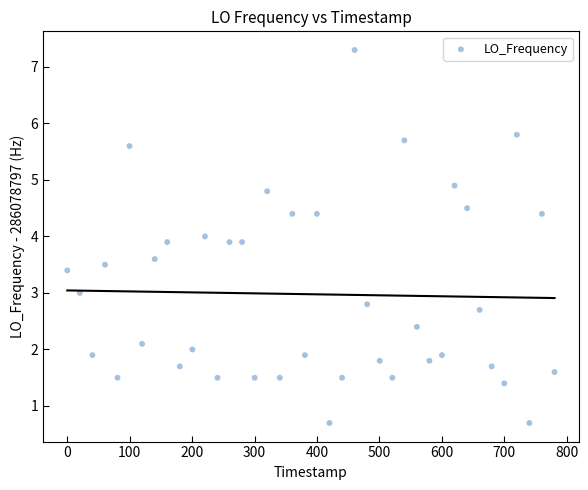

What is the range of Y values (max minus min)?

6.6